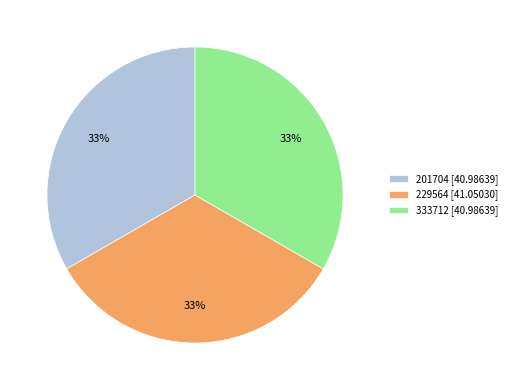

To the nearest percent, what portion does 333712 represent?

33%